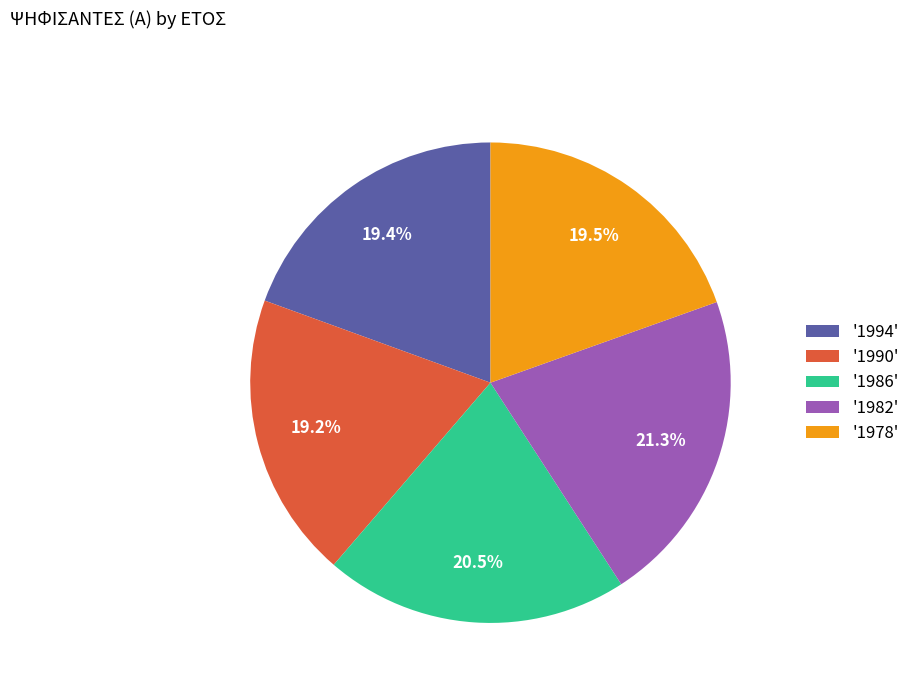

Is there a majority slice in this chart?

No